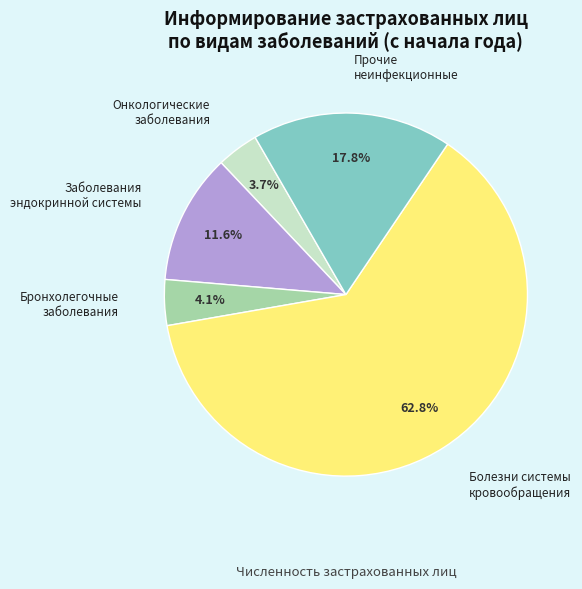

Does any single category account for the majority?

Yes